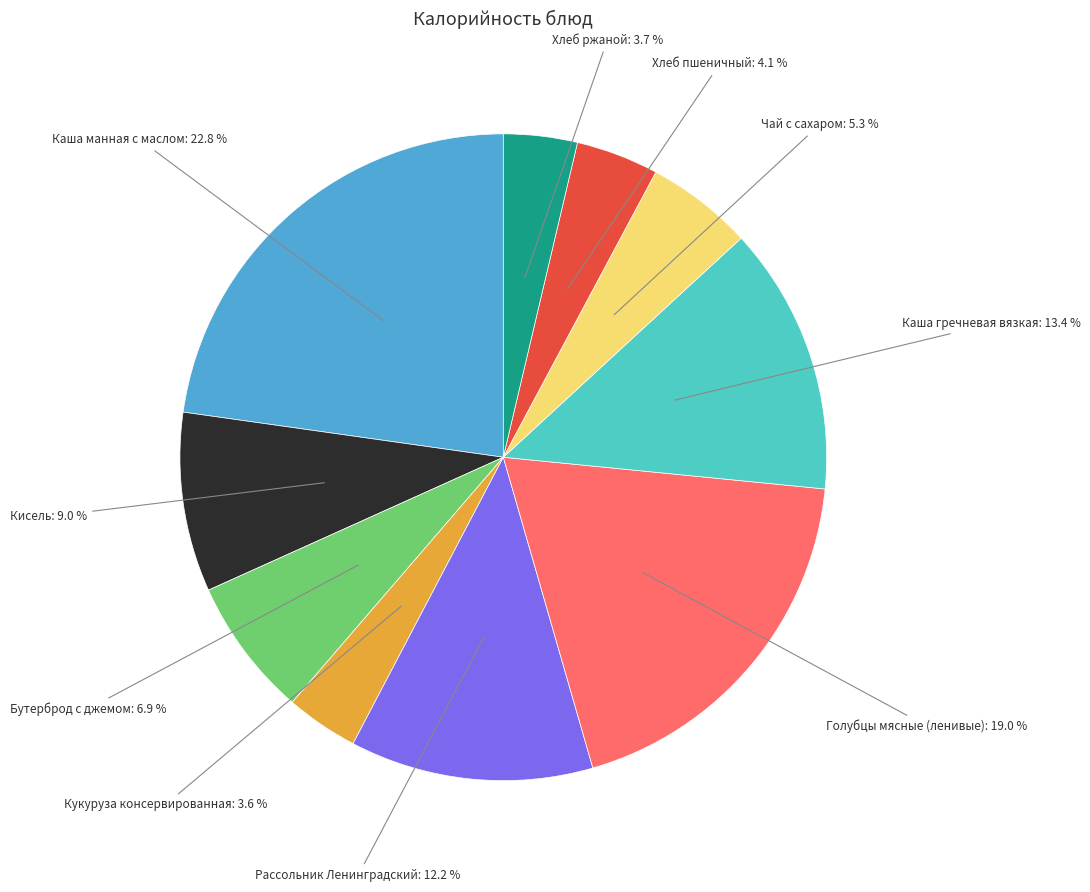

Is there a majority slice in this chart?

No